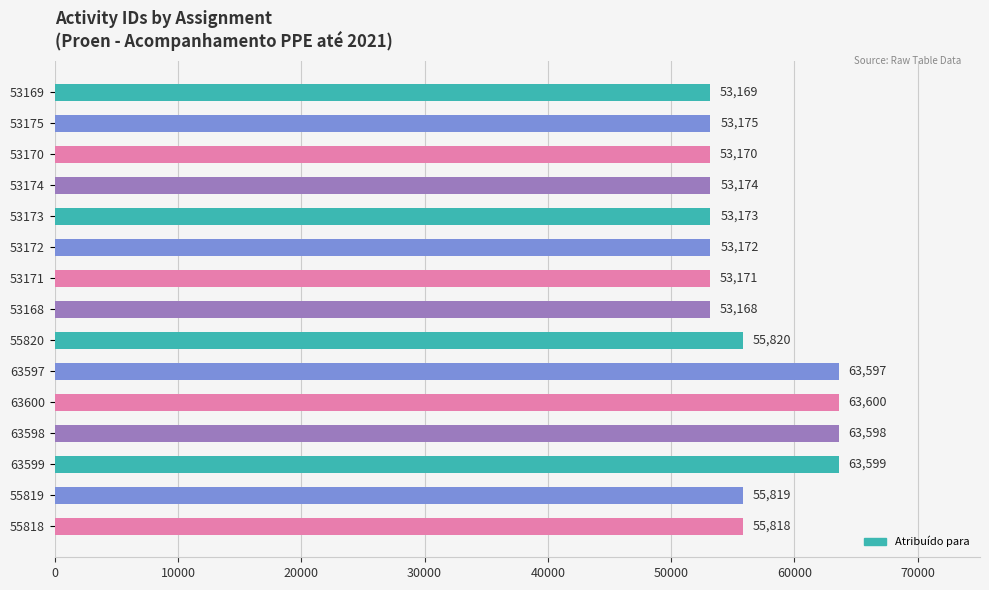

What is the value of the 4th bar from the top?

53174